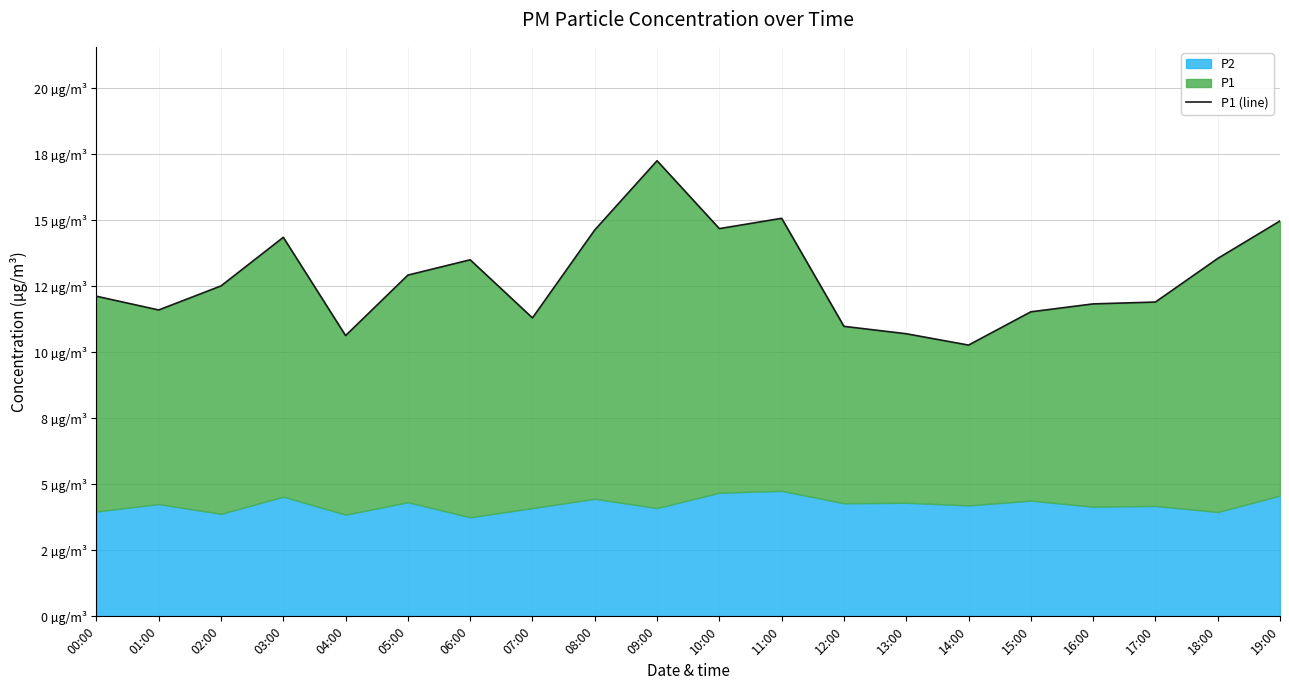

The value at 11:00 is 20.2. True or false?

False